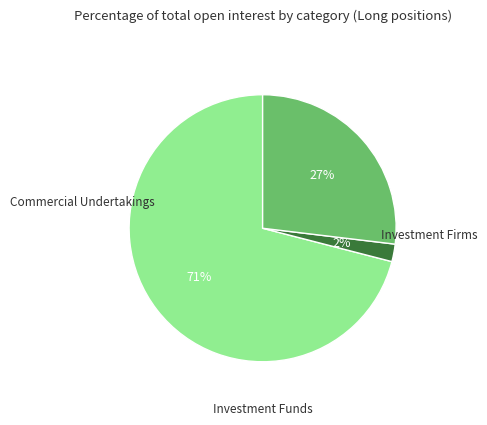

Is there any slice that represents more than half of the pie?

Yes